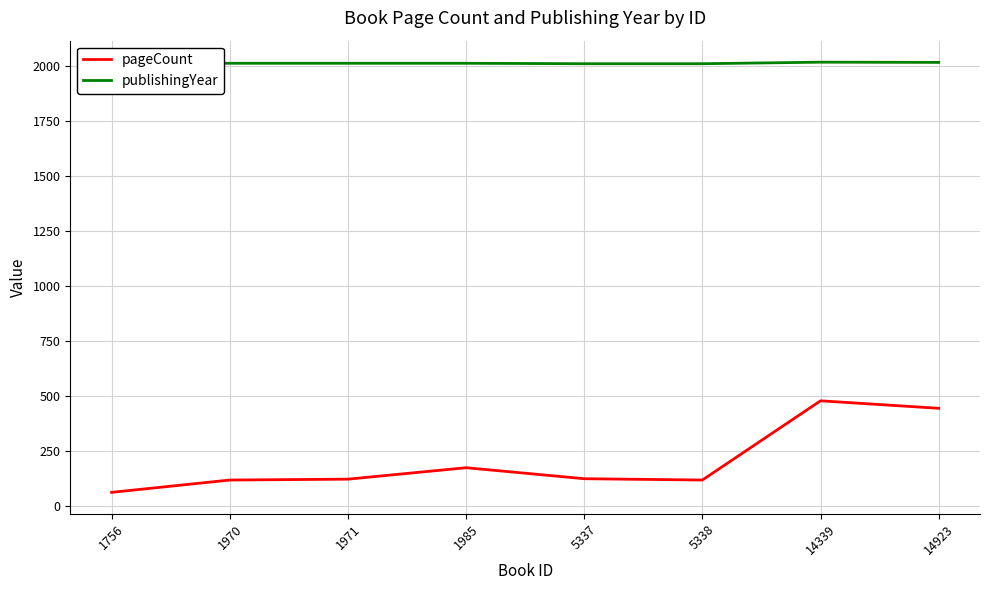

True or false: publishingYear has a value of 2019 at 14339.

True